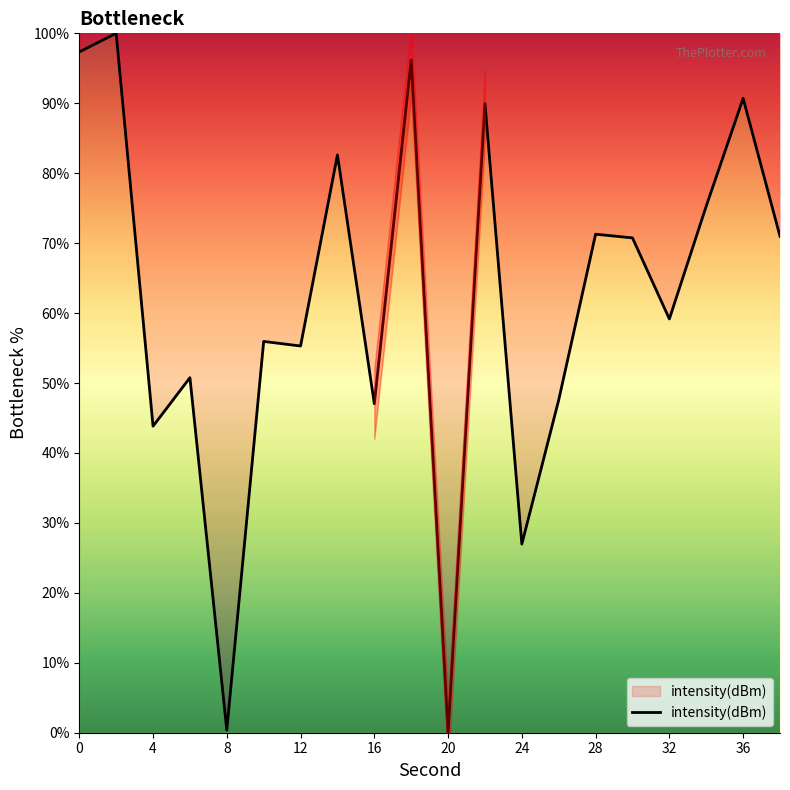

Reading left to right, what are all the values shown in this chart?

97.3	100.0	43.8	50.8	0.4	55.9	55.3	82.6	47.0	96.2	0.0	90.0	27.0	47.6	71.3	70.8	59.2	75.3	90.7	71.0